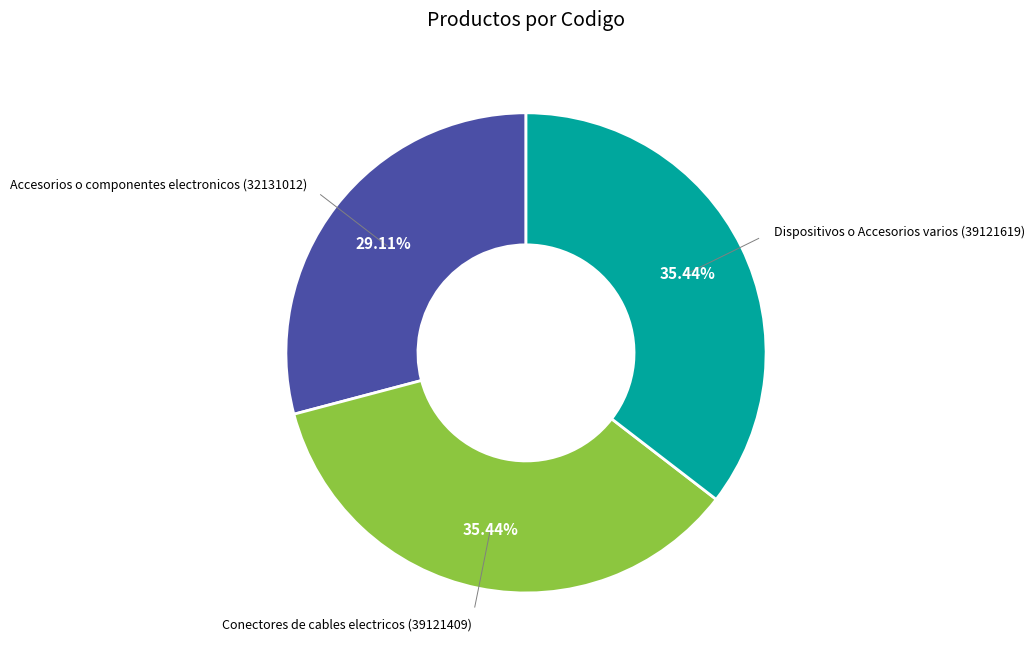

Is there any slice that represents more than half of the pie?

No